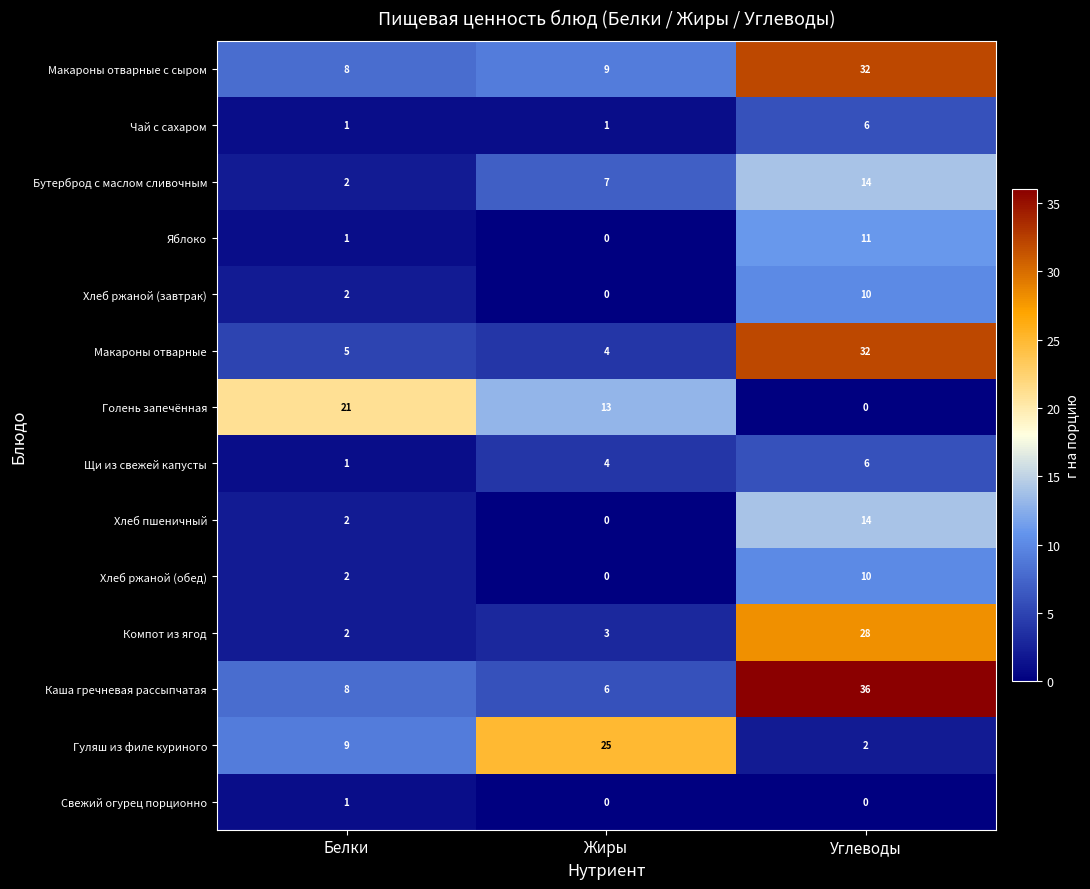

How many Голень запечённая values are between 0 and 21?

3